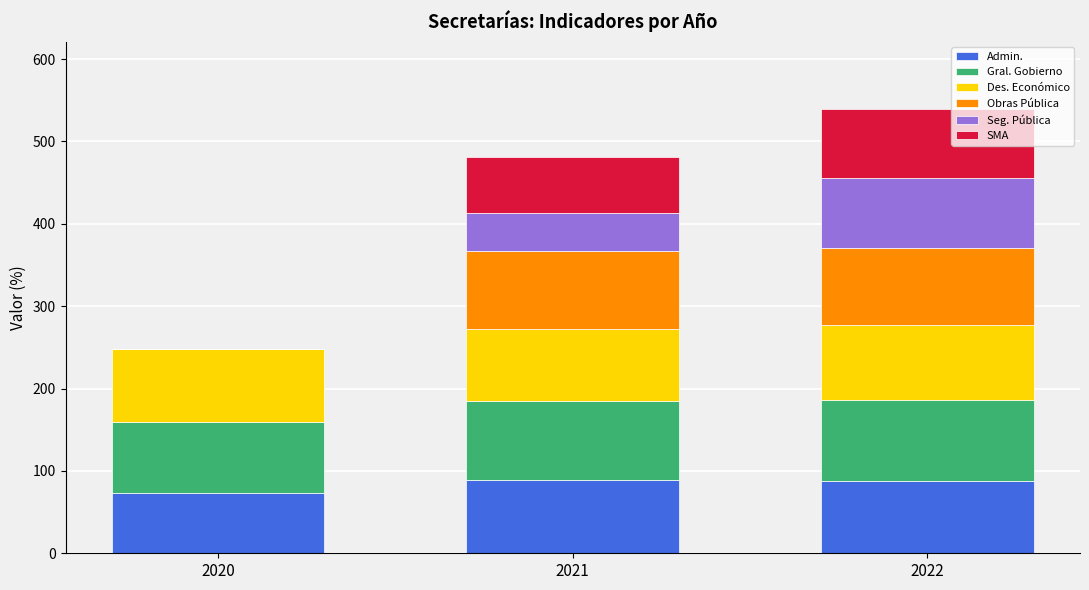

Count the number of categories in the chart.

3